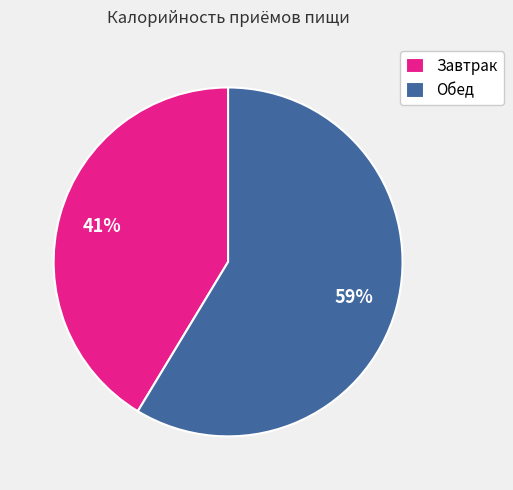

Is the sum of Обед and Завтрак greater than half?

Yes